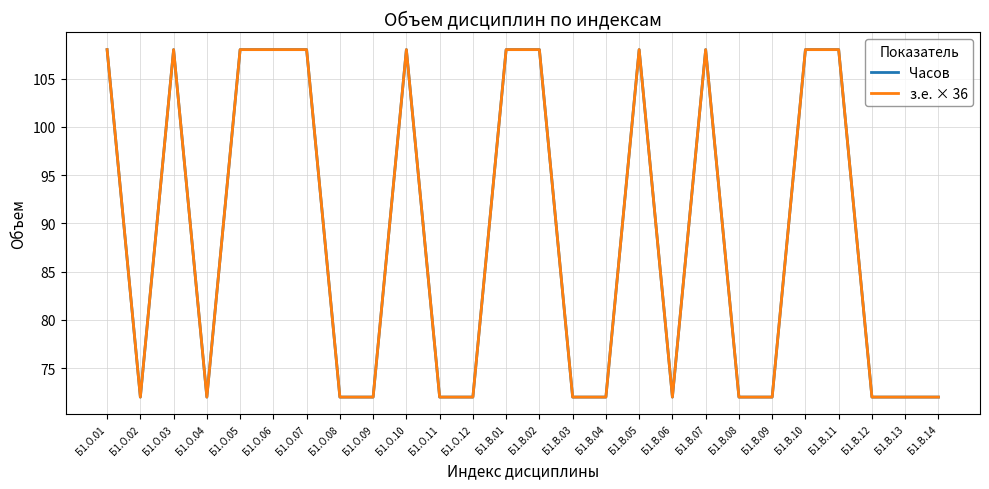

True or false: Часов and з.е. × 36 cross at least once.

False